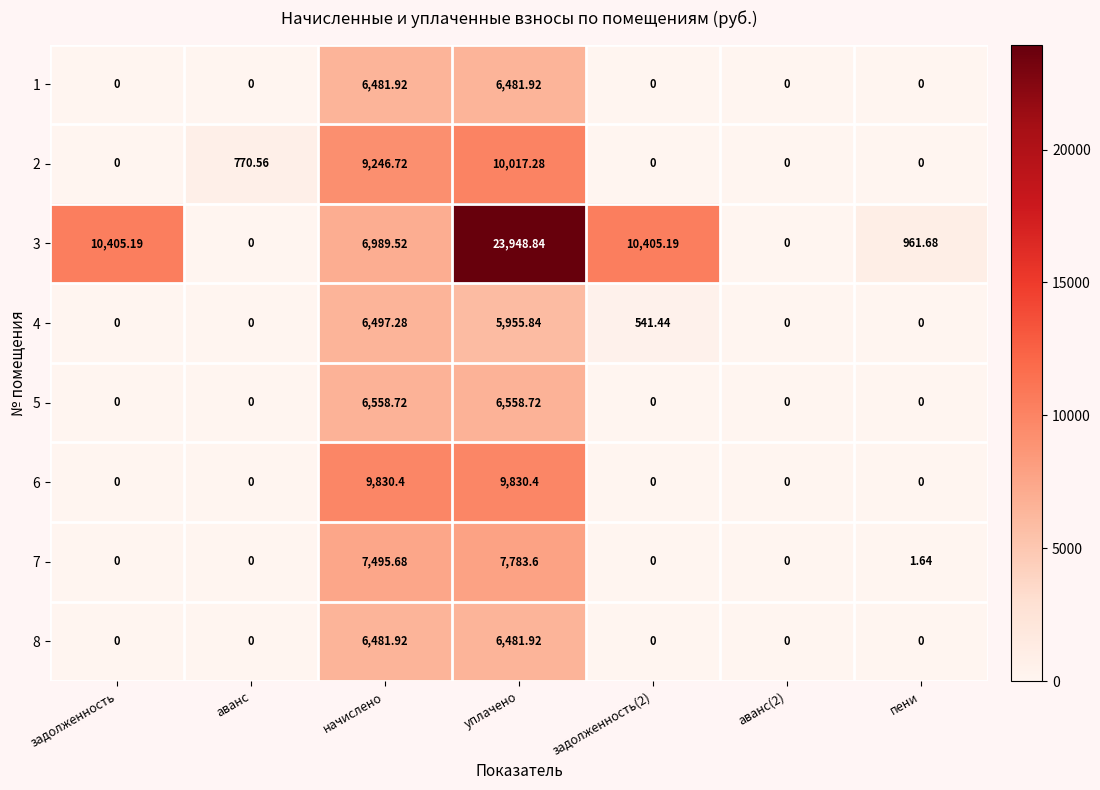

Which series has the largest range (max minus min)?

3